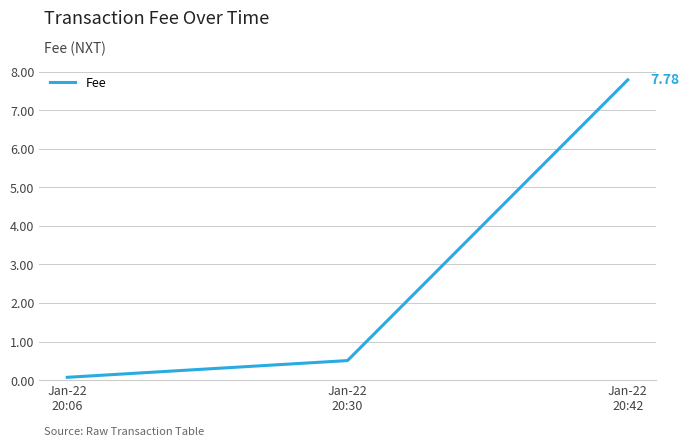

Rank the categories by value from highest to lowest.

Jan-22
20:42, Jan-22
20:30, Jan-22
20:06